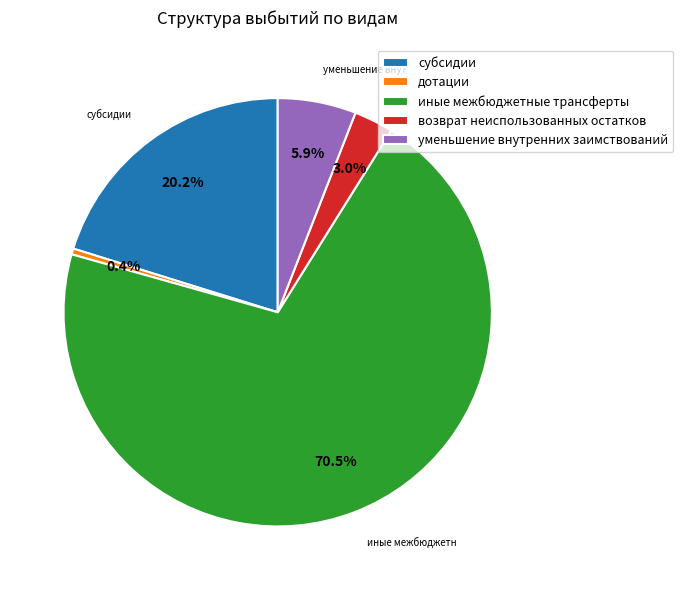

Between дотации and иные межбюджетные трансферты, which is larger?

иные межбюджетные трансферты